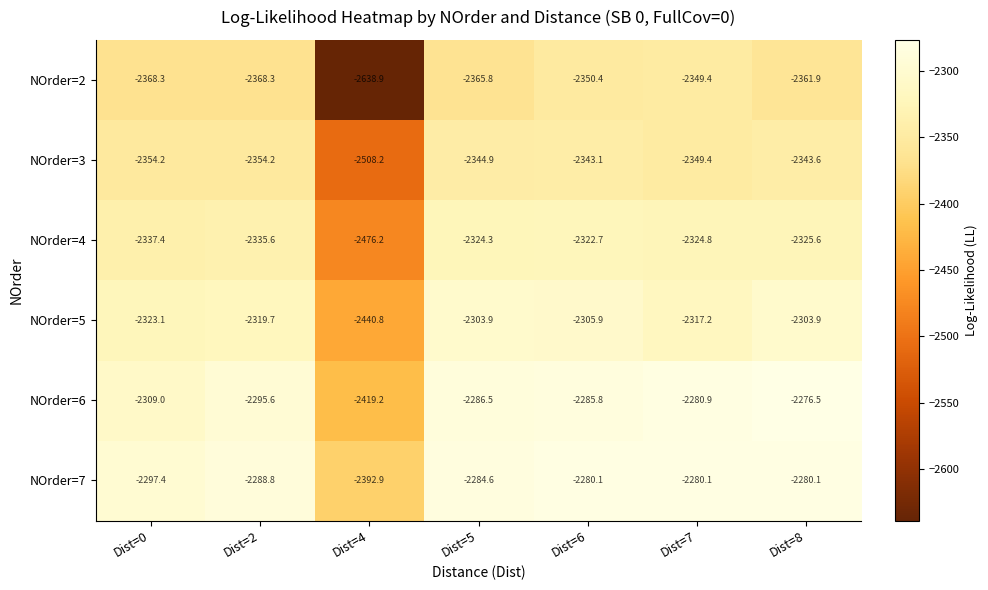

Which category has the lowest value across all series?

Dist=4